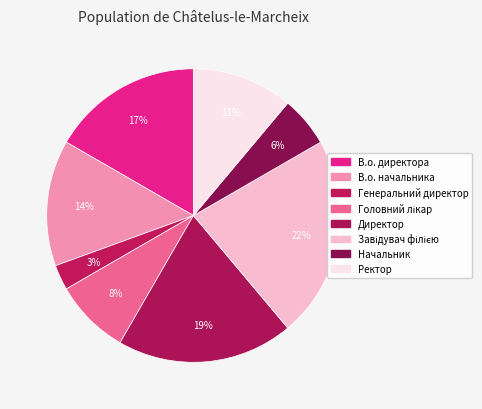

True or false: В.о. начальника accounts for 14% of the total.

True